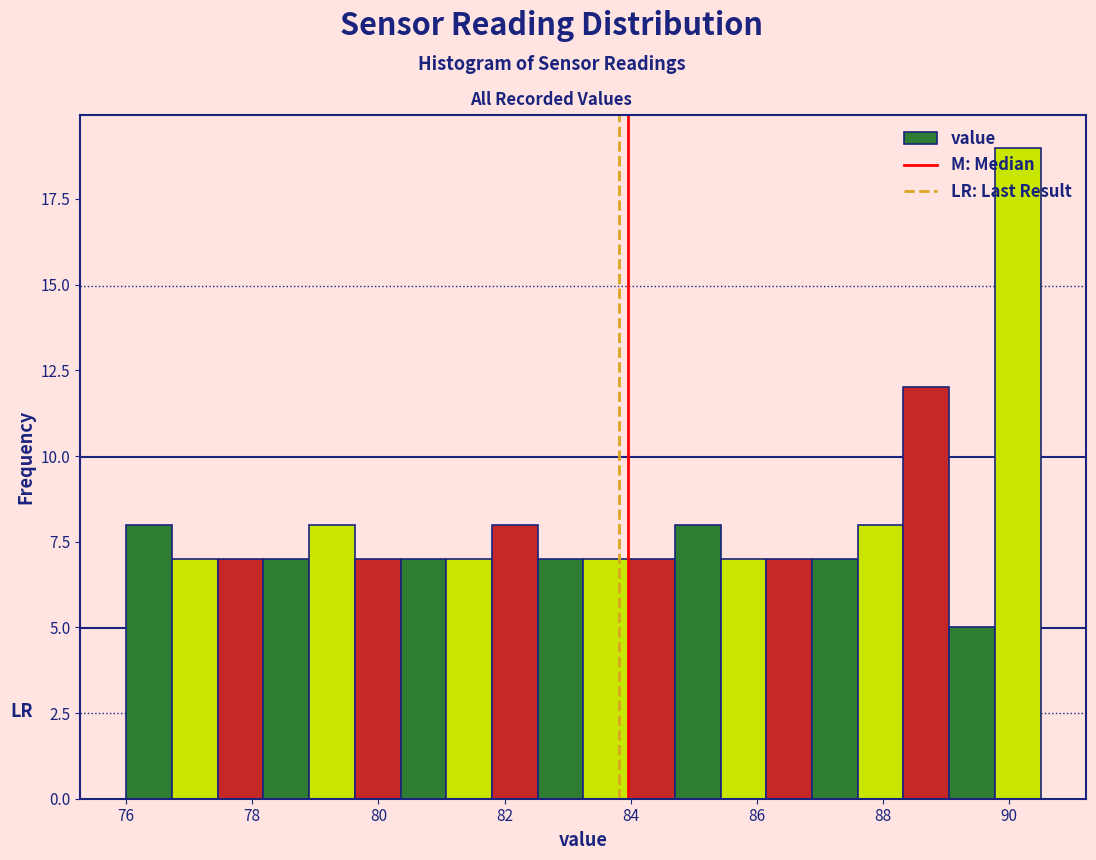

Around what value on the x-axis is the tallest bar? Give the approximate position of its centre, as read against the axis.

90.2